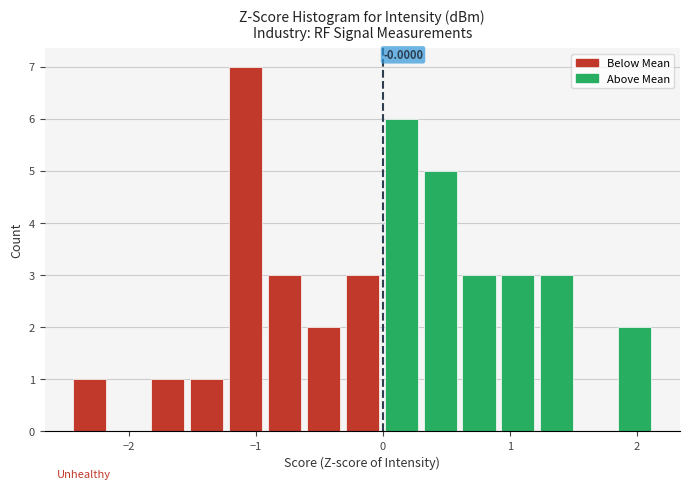

Read against the x-axis, roughly where is the centre of the tallest bar?

-1.1